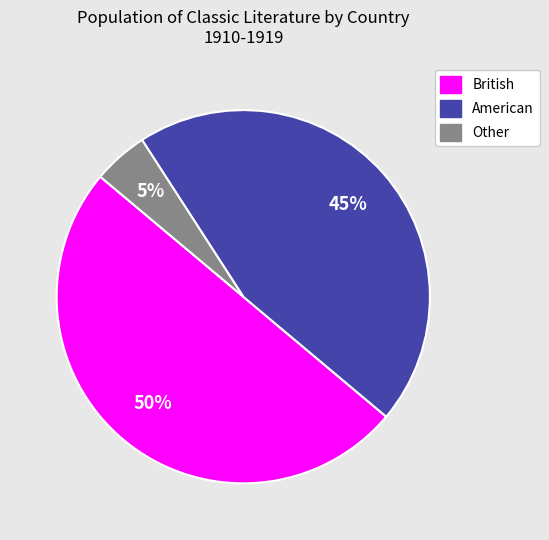

To the nearest percent, what portion does Other represent?

5%